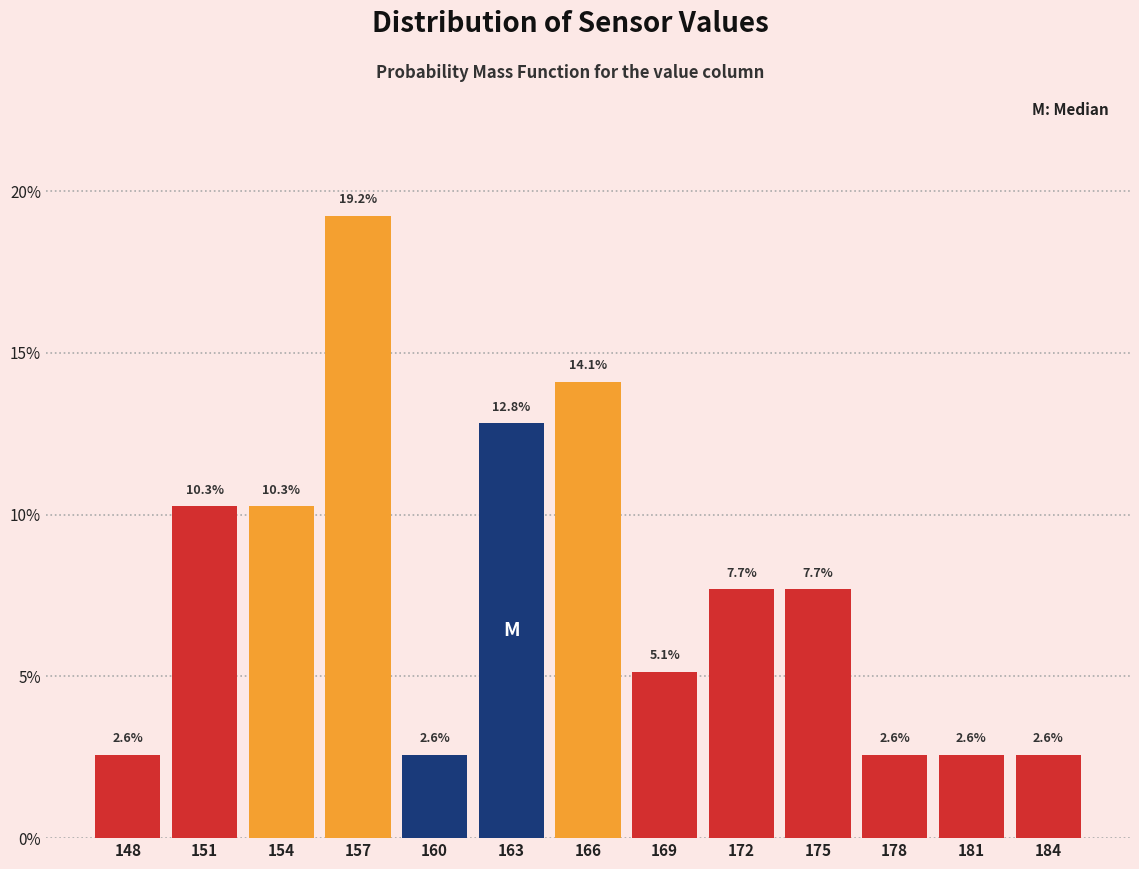

Are the bars horizontal?

No